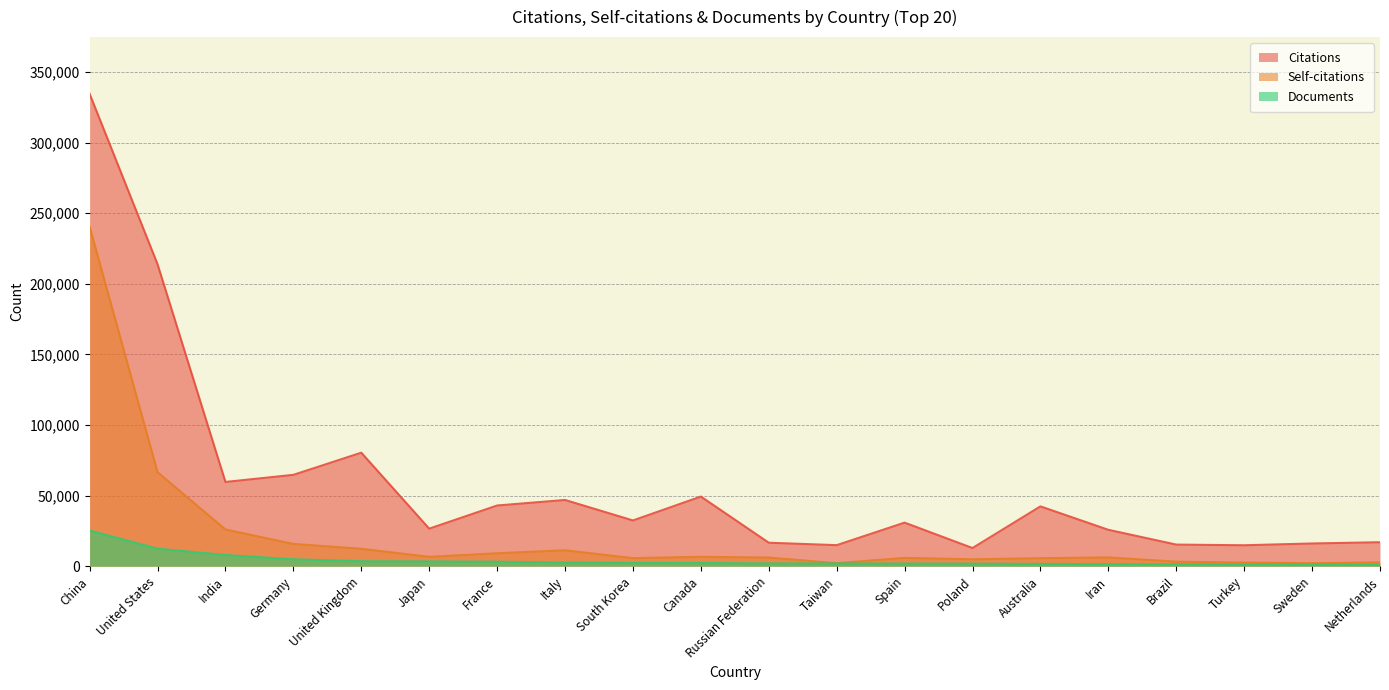

At which category does the chart reach its peak across all series?

China